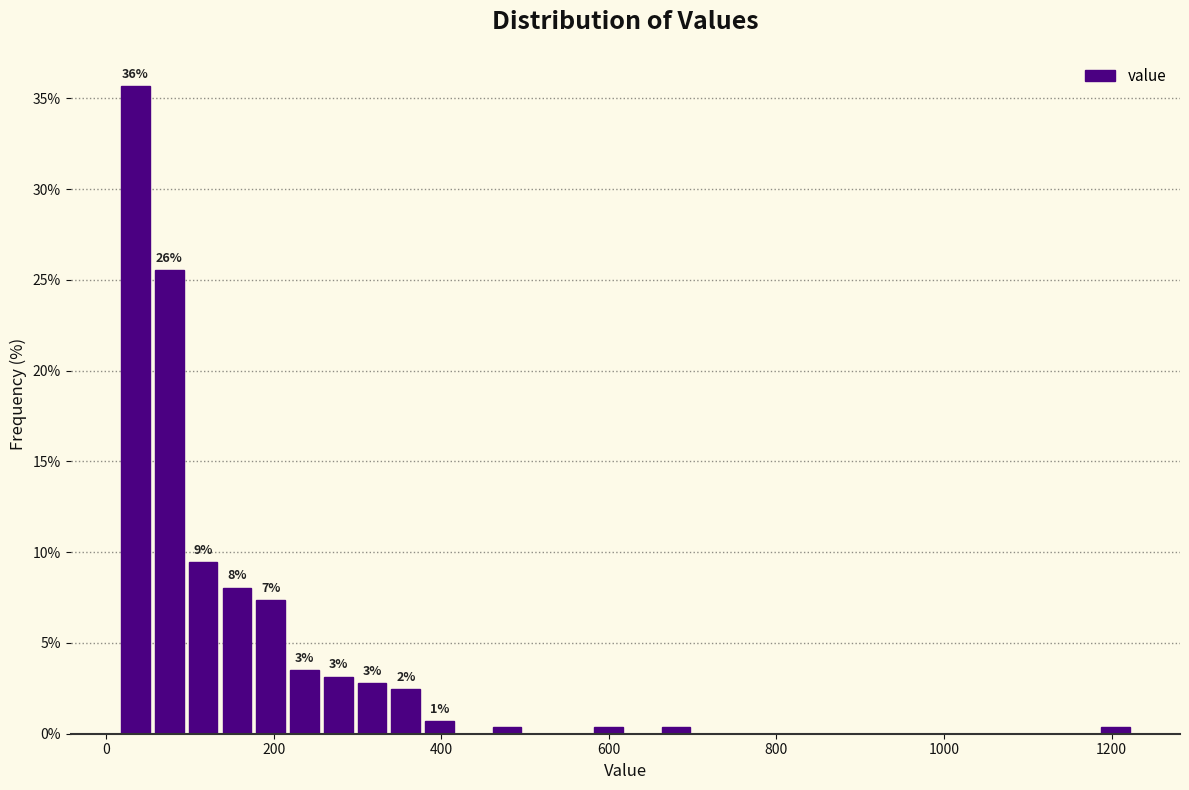

Around what value on the x-axis is the tallest bar? Give the approximate position of its centre, as read against the axis.

40